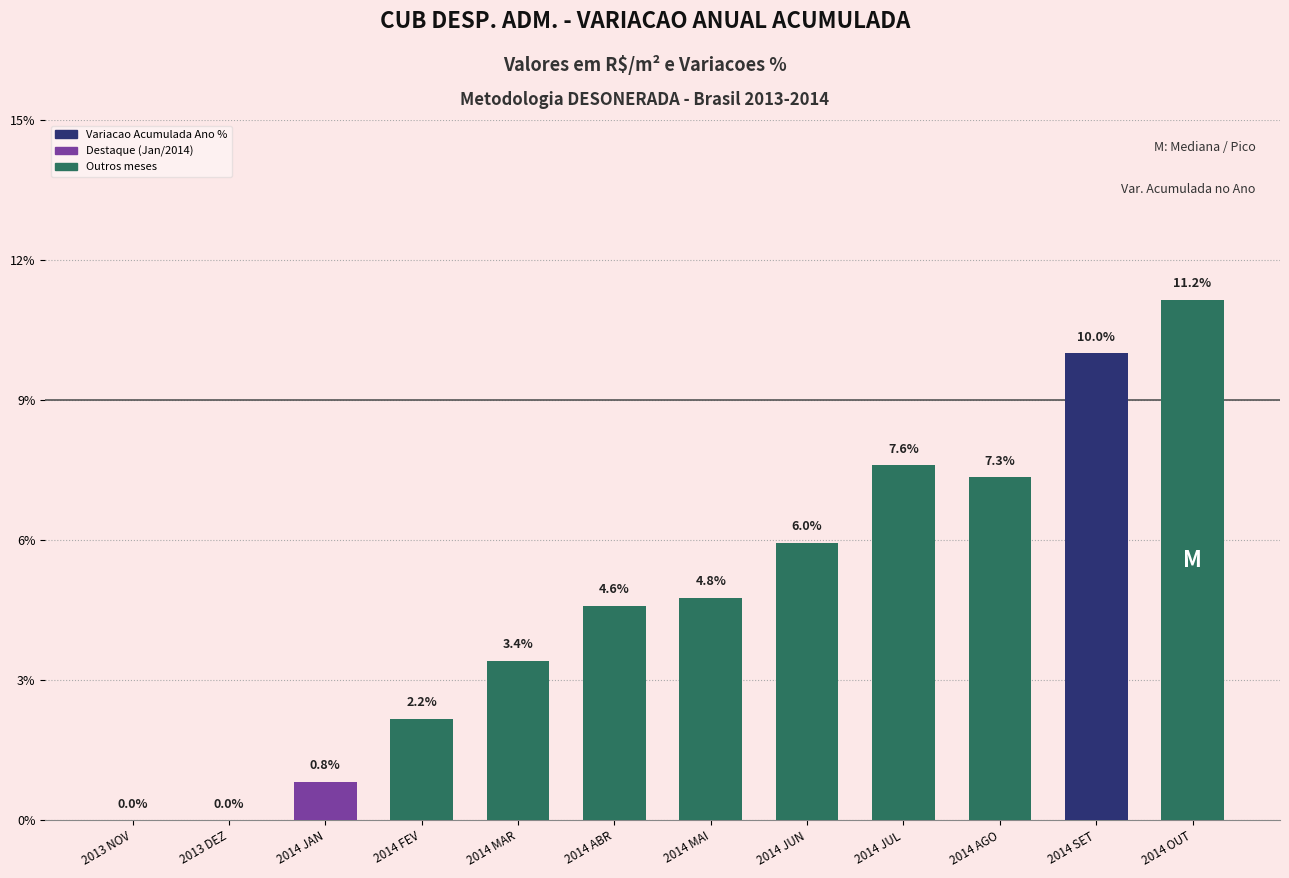

Does the chart contain stacked bars?

No